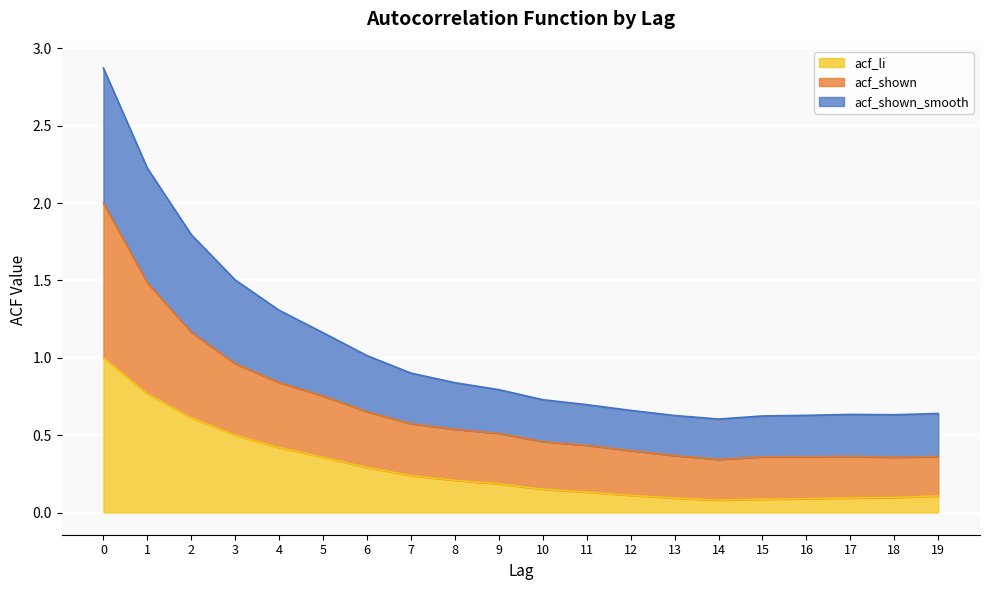

Rank the series at 2 from lowest to highest value.

acf_li, acf_shown, acf_shown_smooth